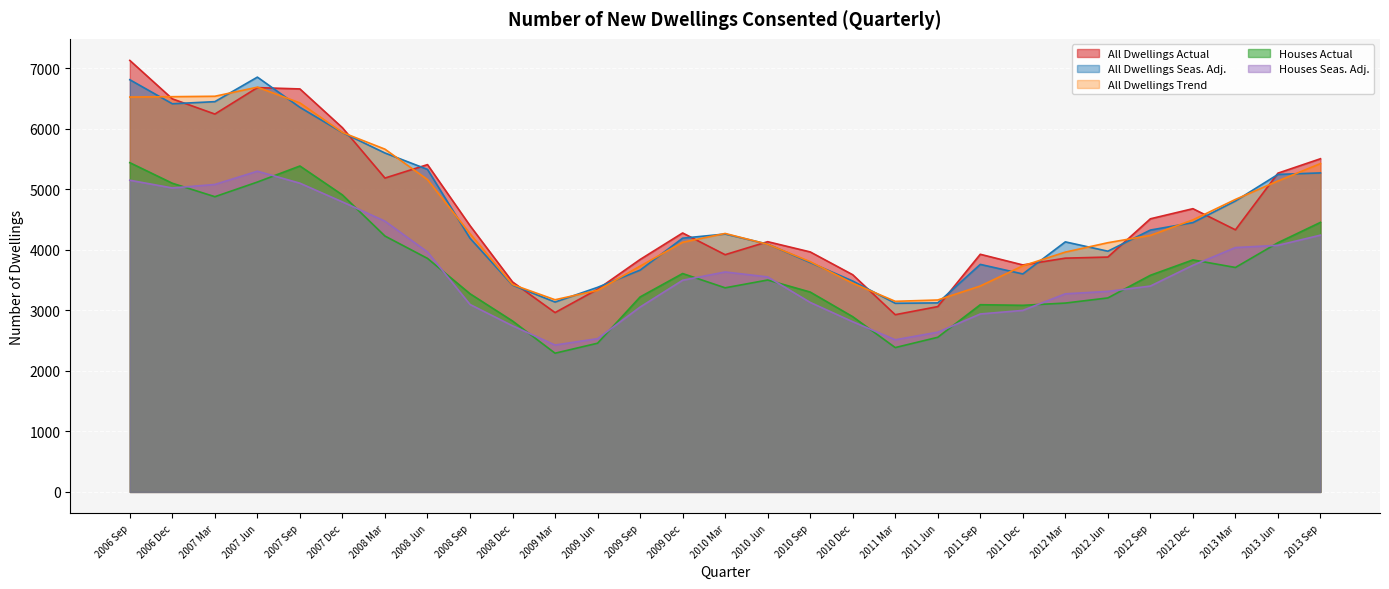

Is the value of All Dwellings Trend at 2009 Jun greater than the value of Houses Seas. Adj. at 2013 Jun?

No